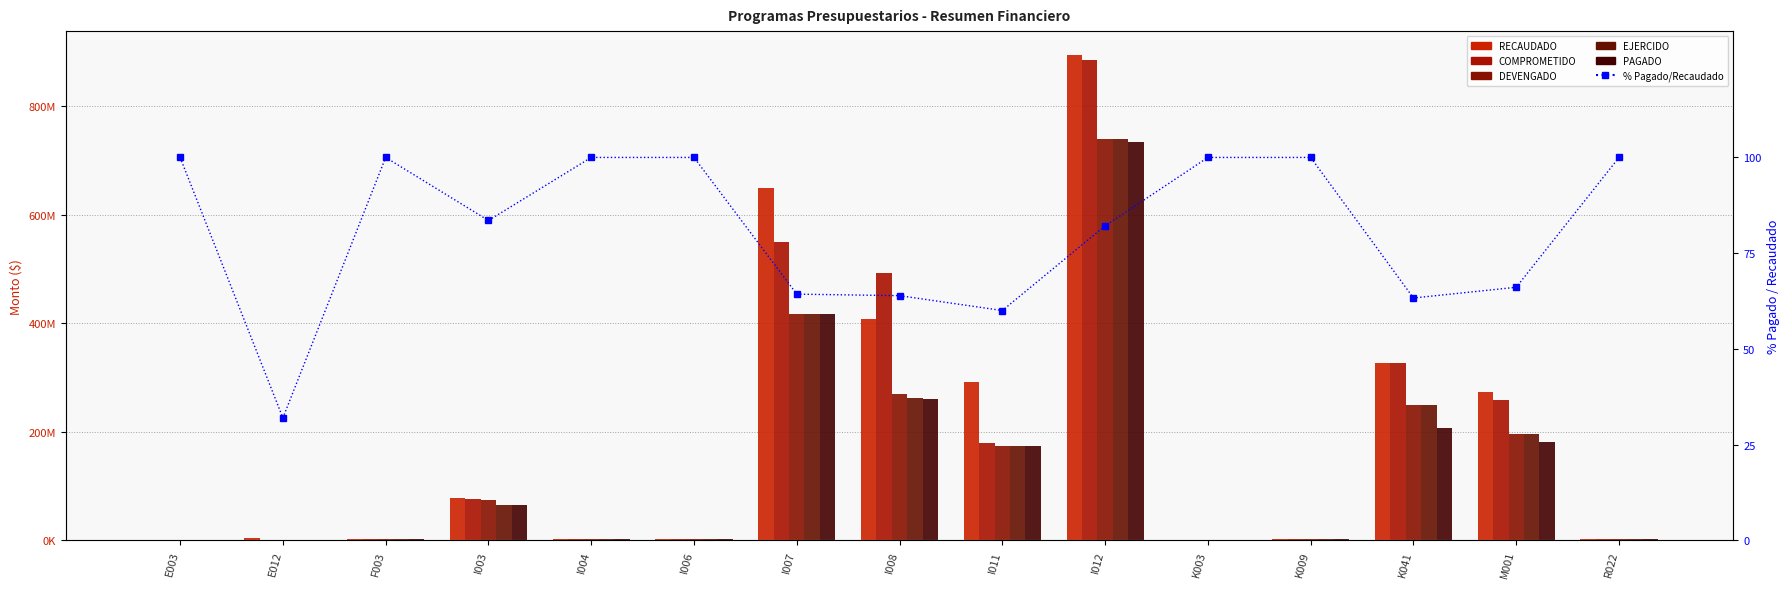

How many distinct data groups are displayed?

6